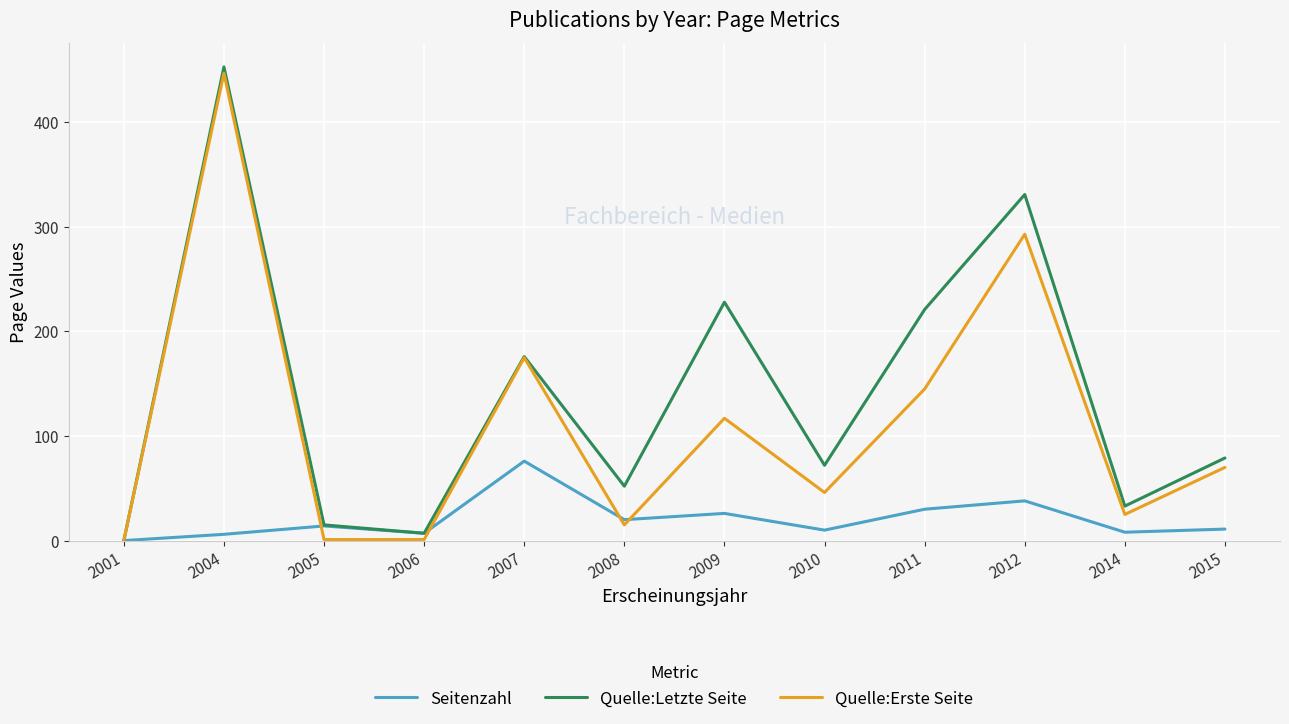

Rank the series at 2012 from lowest to highest value.

Seitenzahl, Quelle:Erste Seite, Quelle:Letzte Seite